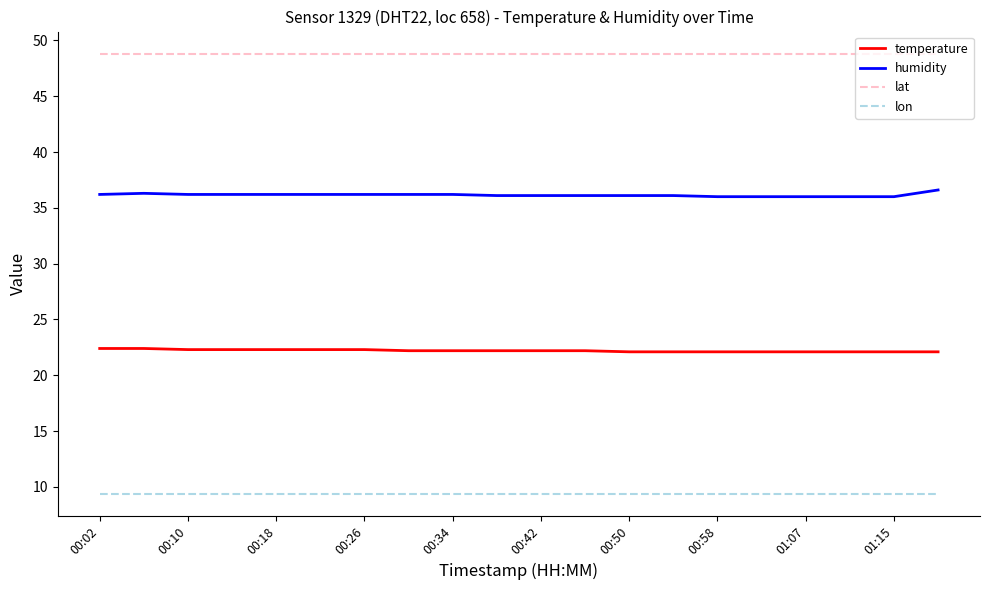

Rank the series by their average value, from highest to lowest.

lat, humidity, temperature, lon